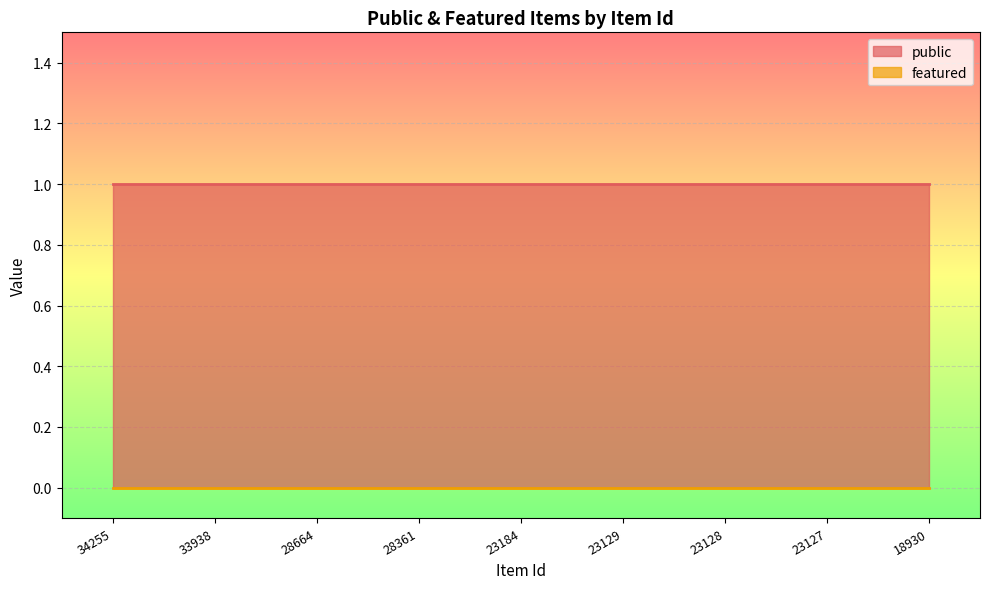

How many lines are shown in the chart?

2